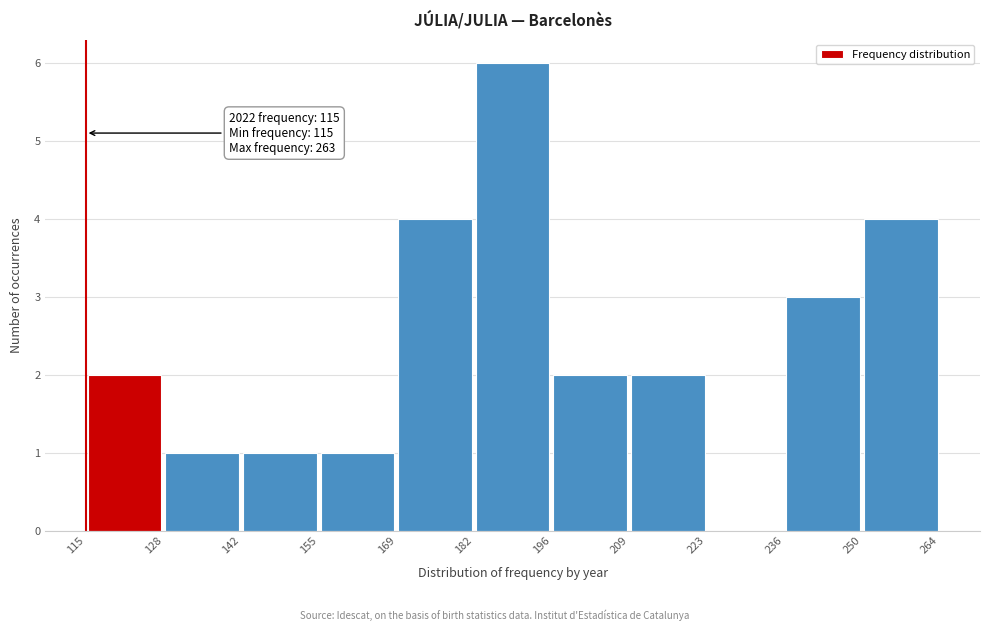

Which range on the x-axis has the tallest bar?

182 to 196